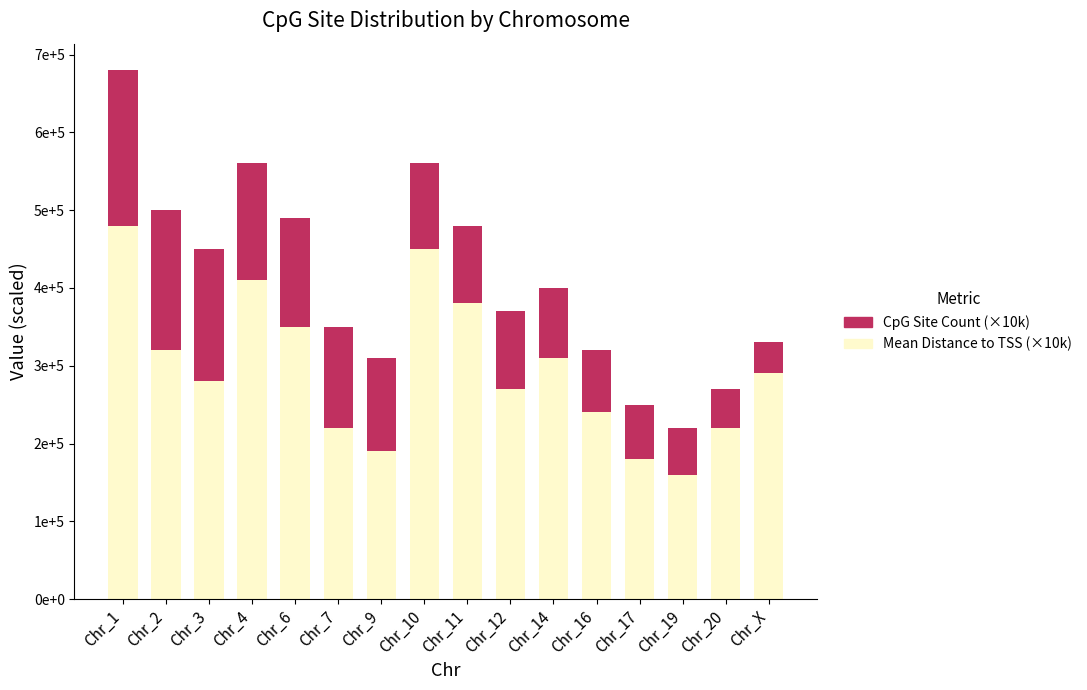

What are all the series names shown in the legend?

CpG Site Count (×10k), Mean Distance to TSS (×10k)